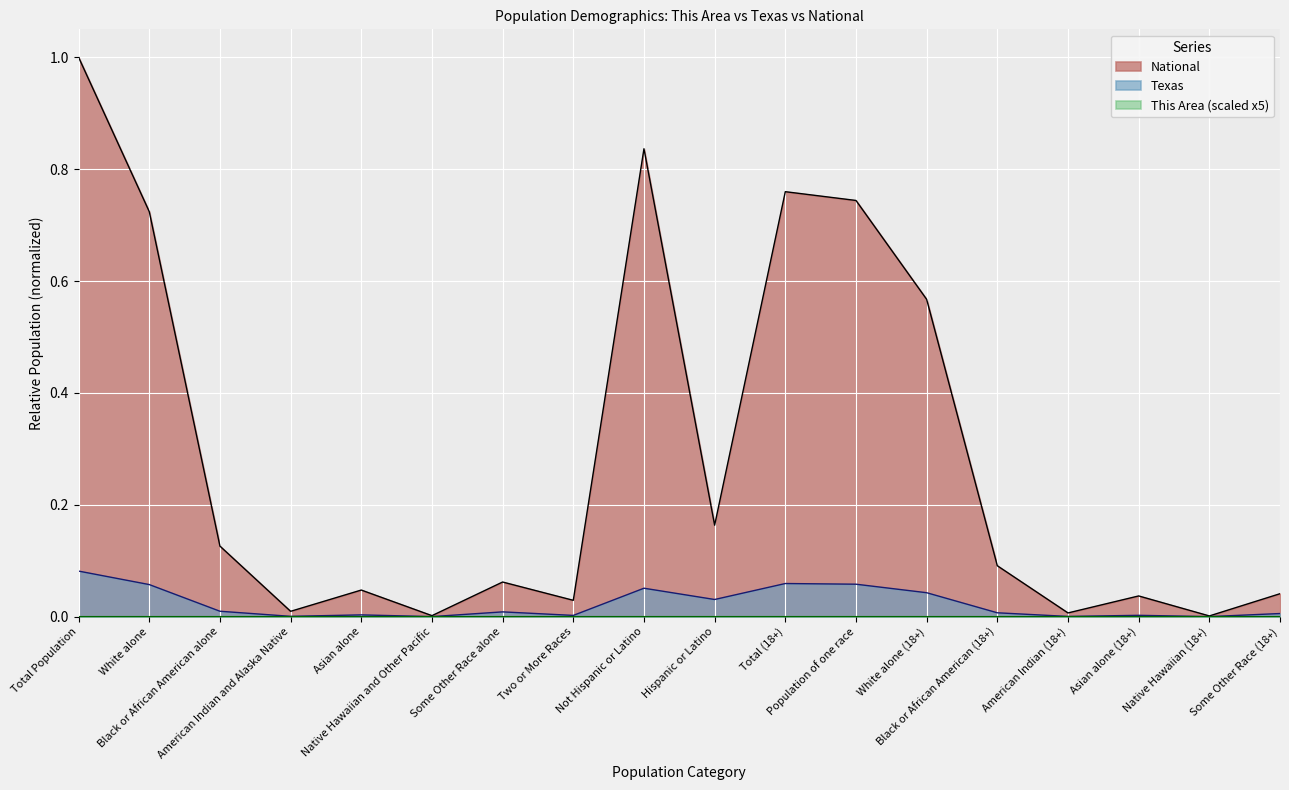

The value of Texas at Hispanic or Latino is 0.1. True or false?

False